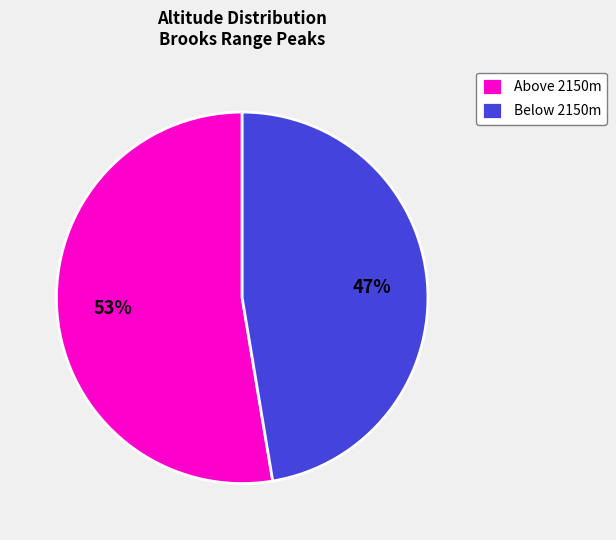

Which category has the biggest portion of the pie?

Above 2150m